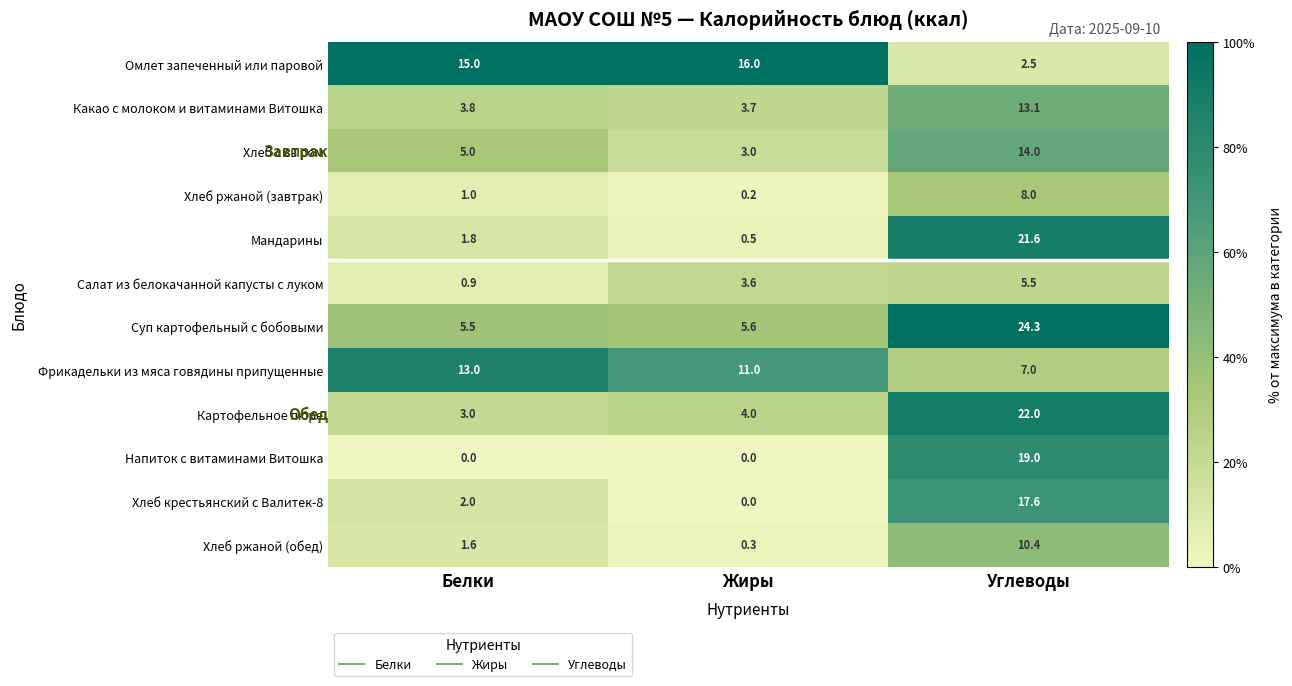

Is it true that Какао с молоком и витаминами Витошка equals 6.5 at Белки?

False